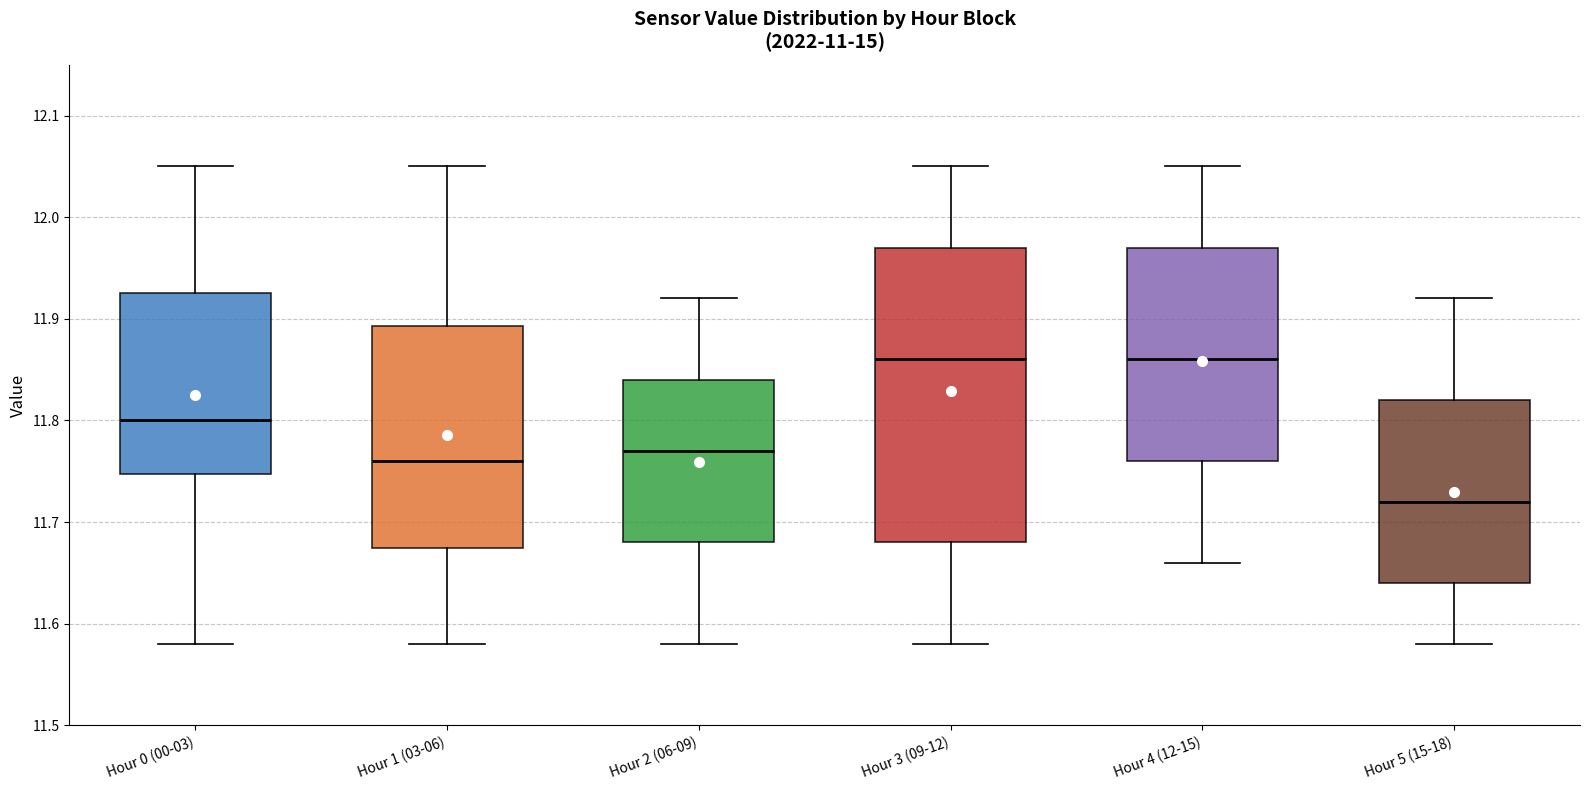

Which box is the tallest, from its lower edge to its upper edge?

Hour 3 (09-12)